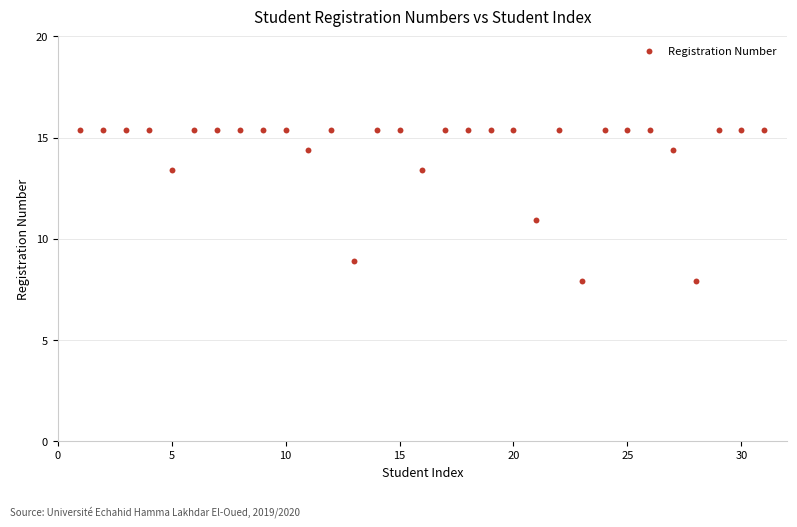

What is the range of Y values (max minus min)?

7.5